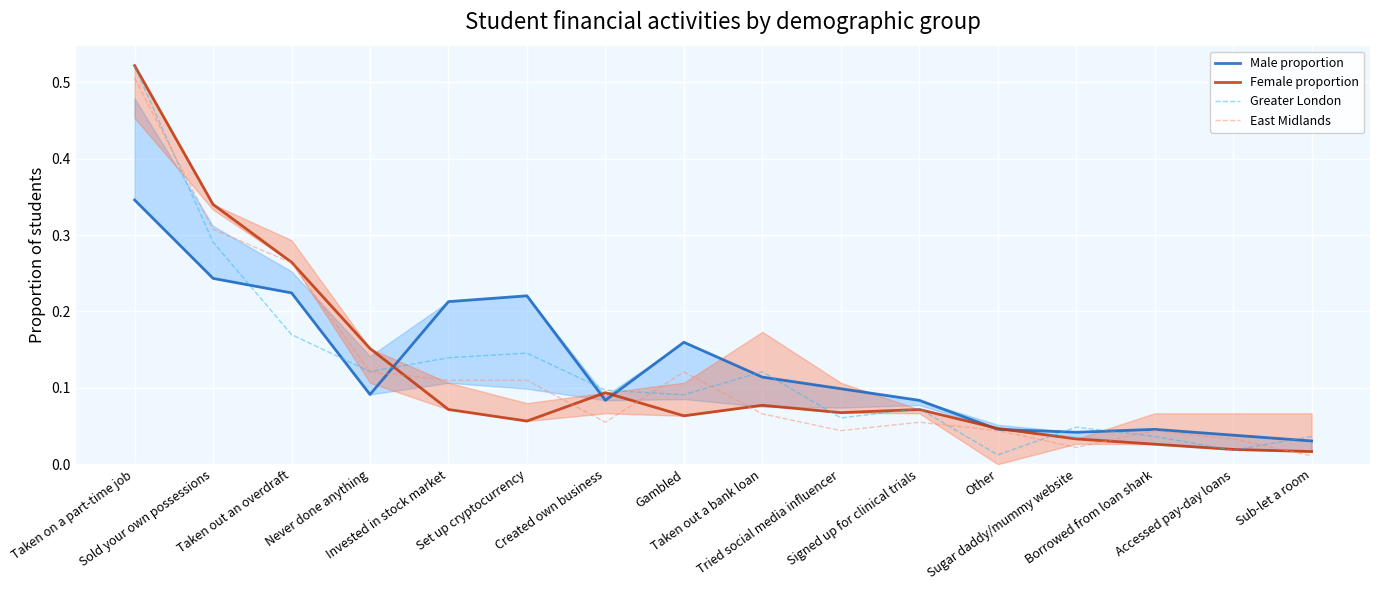

In Male proportion, how many points are lower than both neighbors (excluding endpoints)?

3